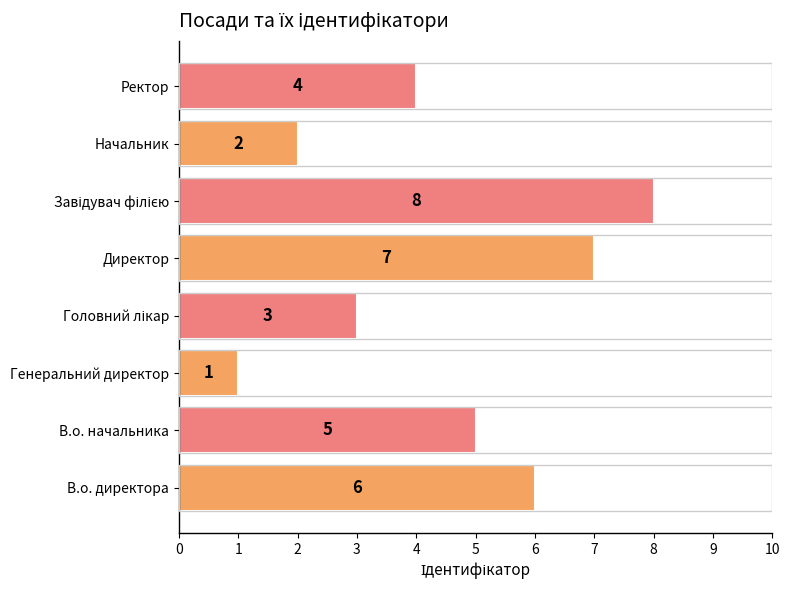

Does the chart contain any negative values?

No